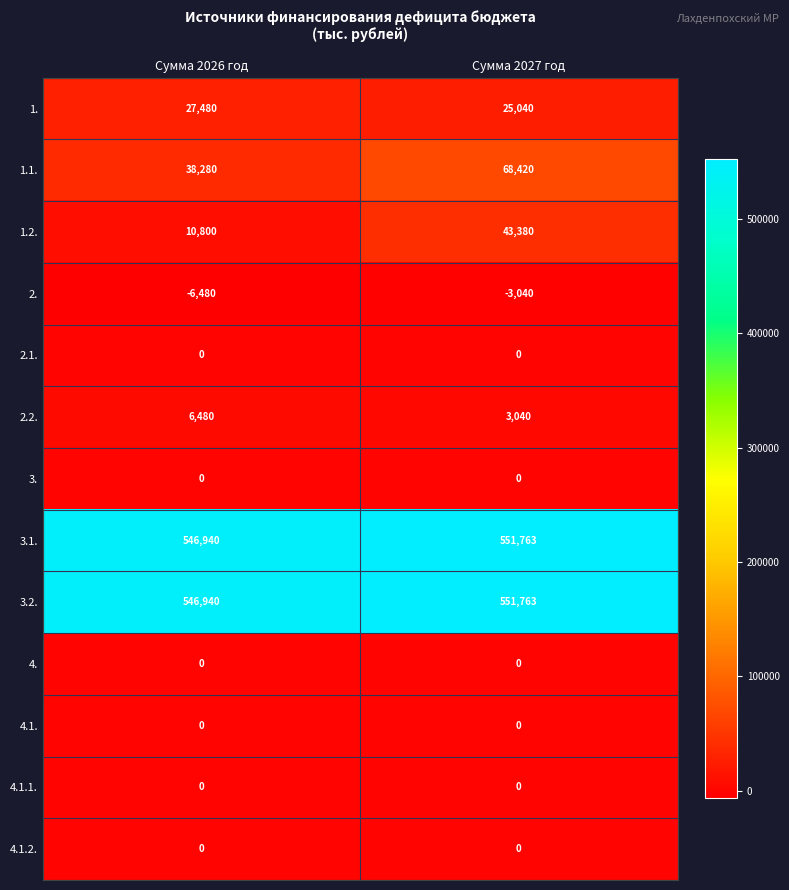

What is the difference between the highest and lowest values at Сумма 2027 год?

554803